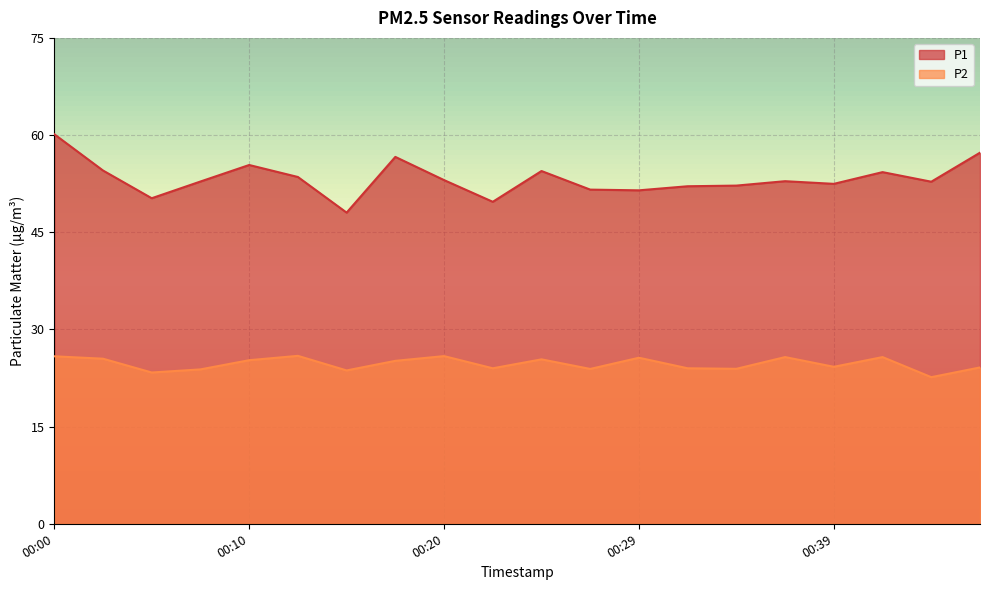

Does the chart display data point markers on the line(s)?

No